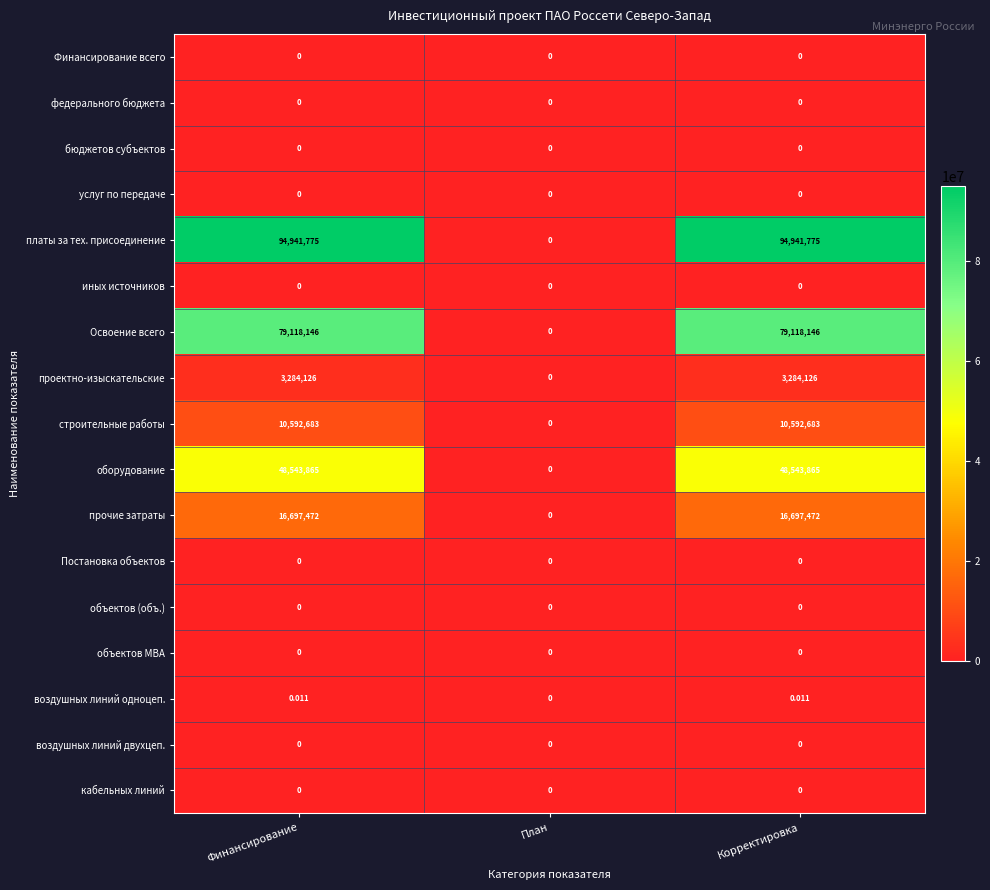

How many categories are shown in the chart?

3